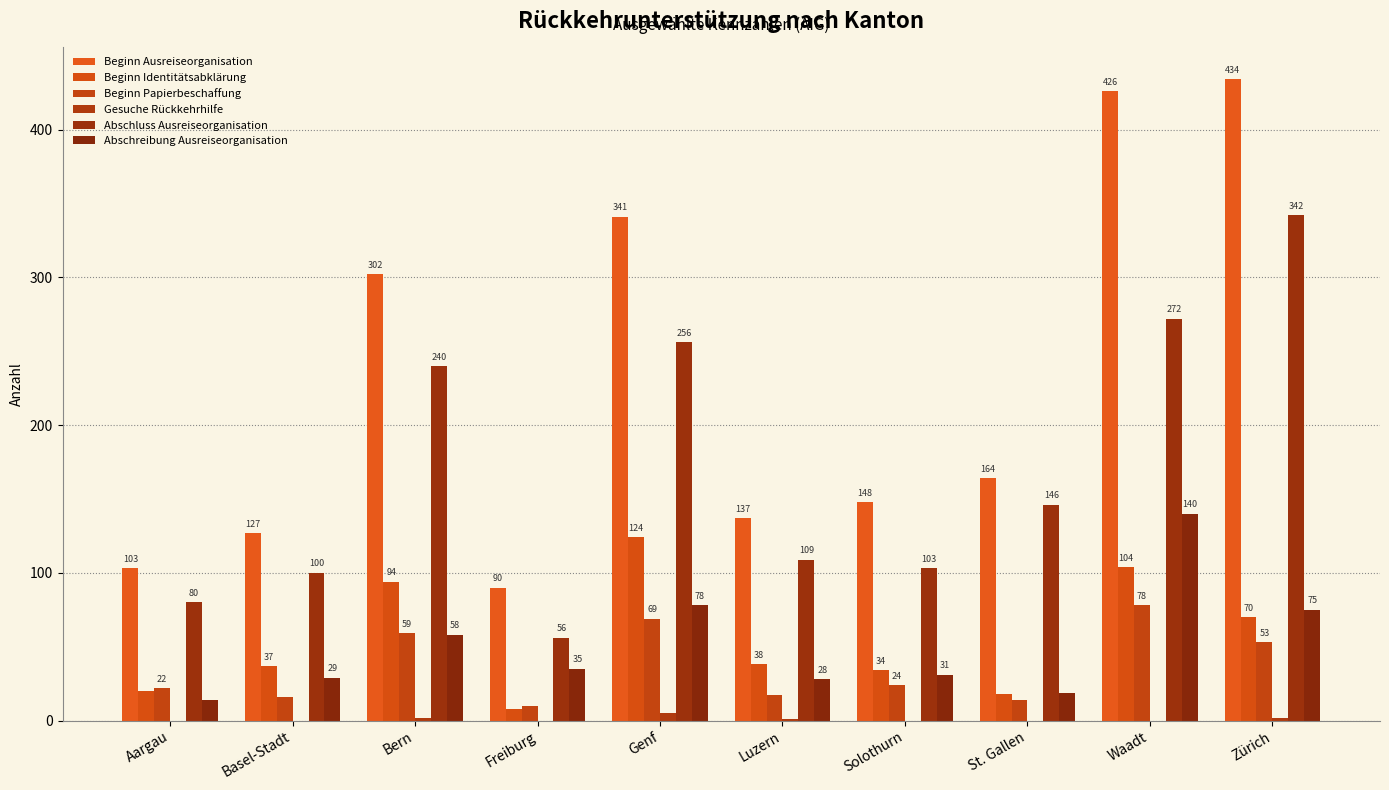

Which series has the widest spread of values?

Beginn Ausreiseorganisation